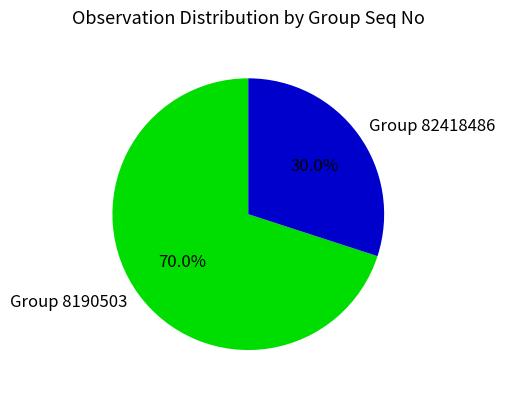

Is there a majority slice in this chart?

Yes